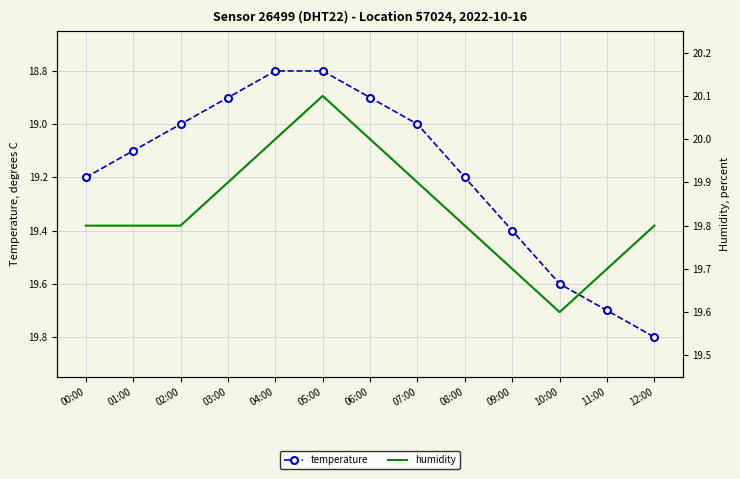

At how many categories does at least one series exceed 18?

13